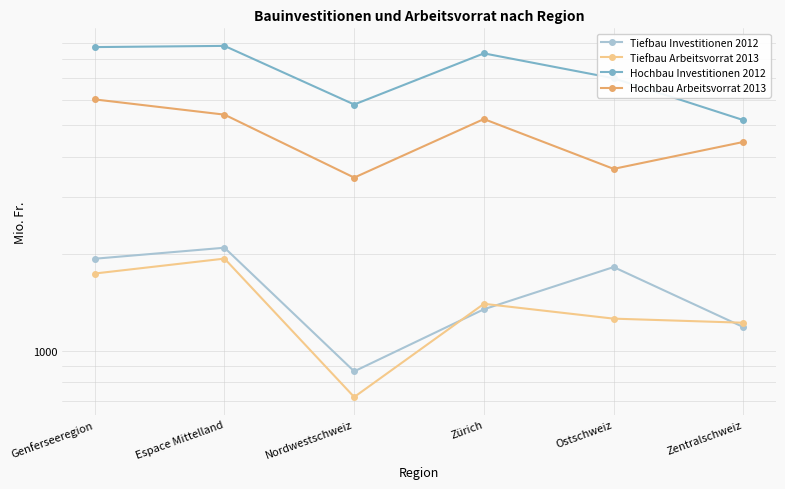

Is this an area chart (filled region under the line)?

No